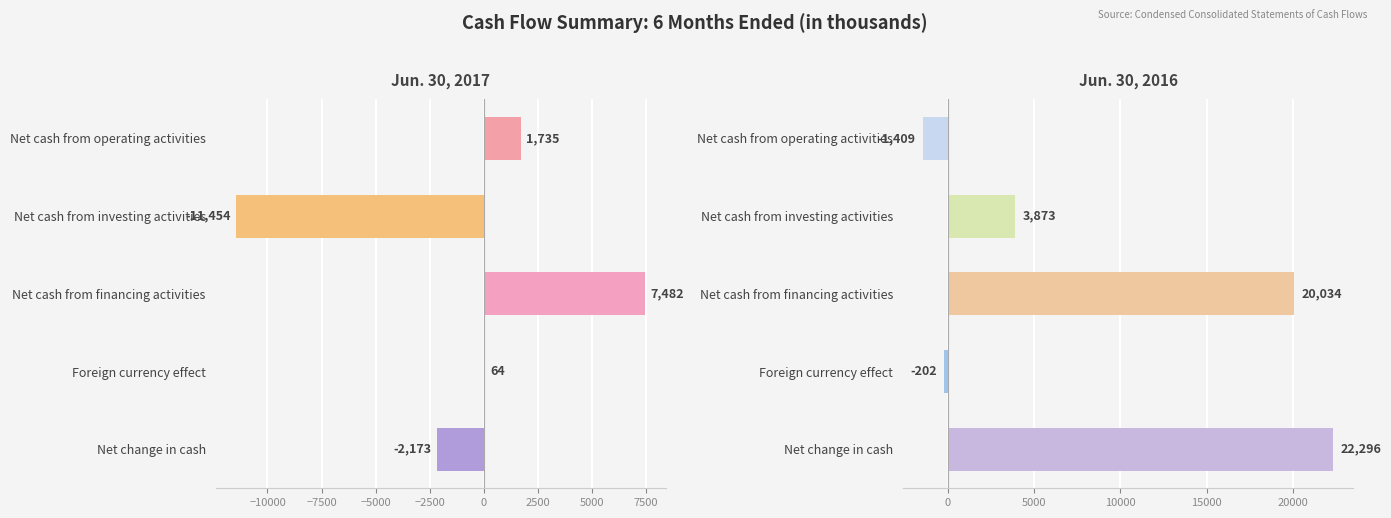

Reading left to right, list all the values displayed in this chart.

Jun. 30, 2017: 1735	-11454	7482	64	-2173
Jun. 30, 2016: -1409	3873	20034	-202	22296